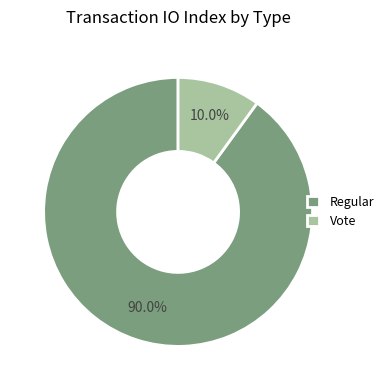

Count the number of slices in the pie.

2